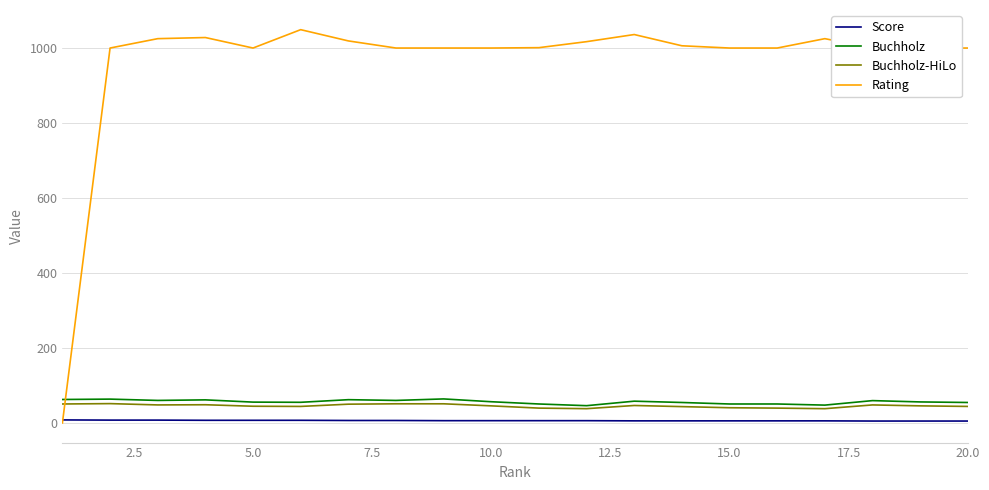

What is the highest value of the Buchholz series?

64.0